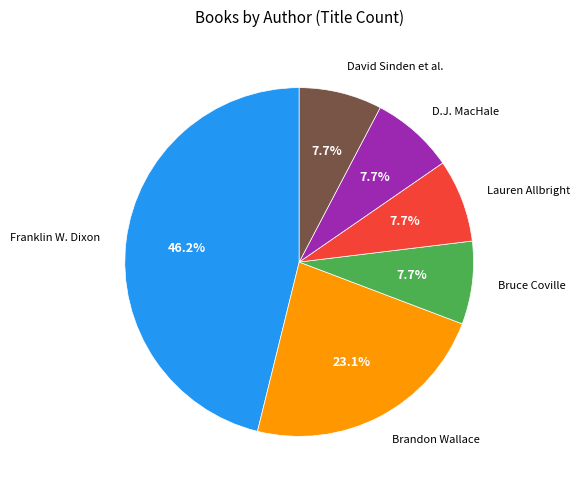

Does any single category account for the majority?

No